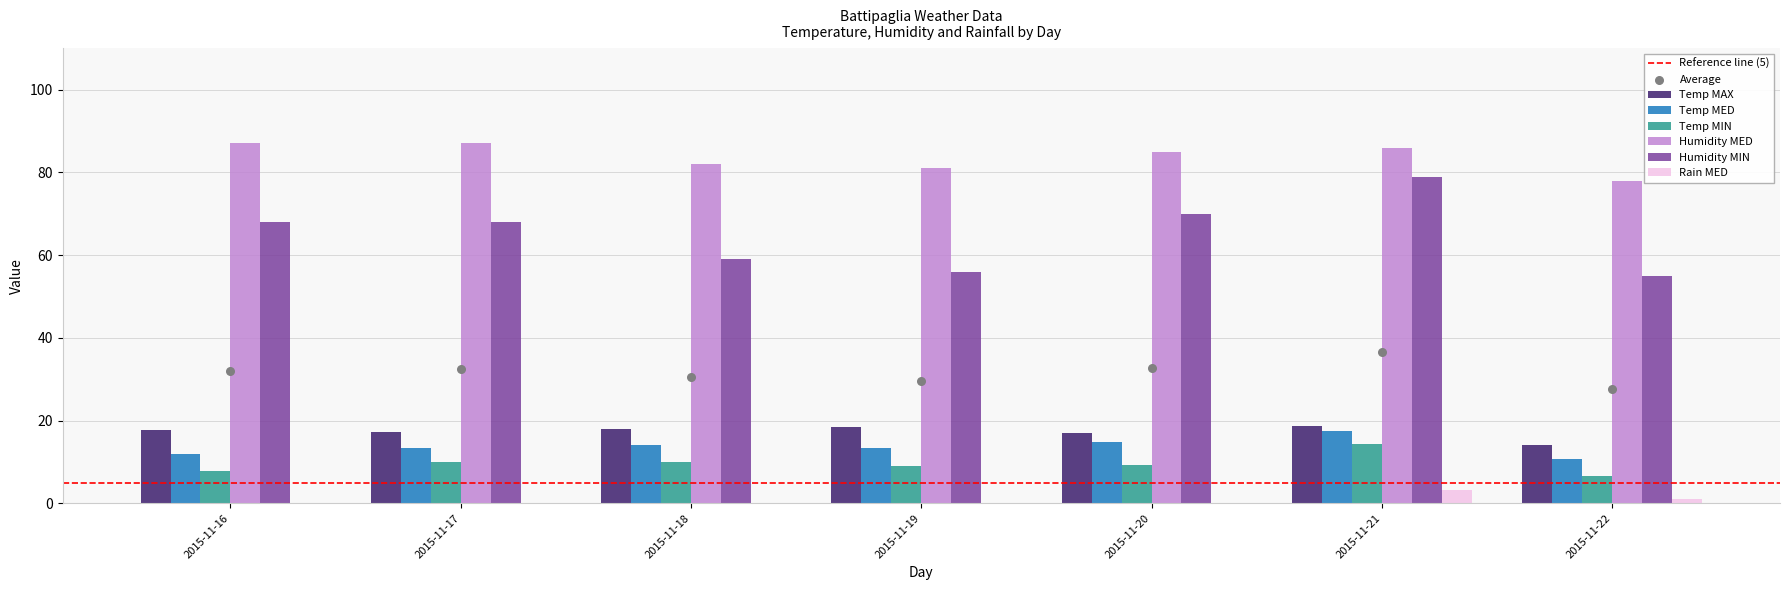

Which series reaches the minimum Y coordinate?

Rain MED